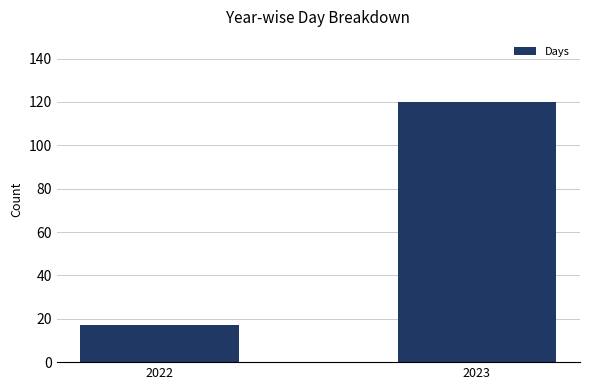

Reading left to right, what are all the values shown in this chart?

2022=17	2023=120